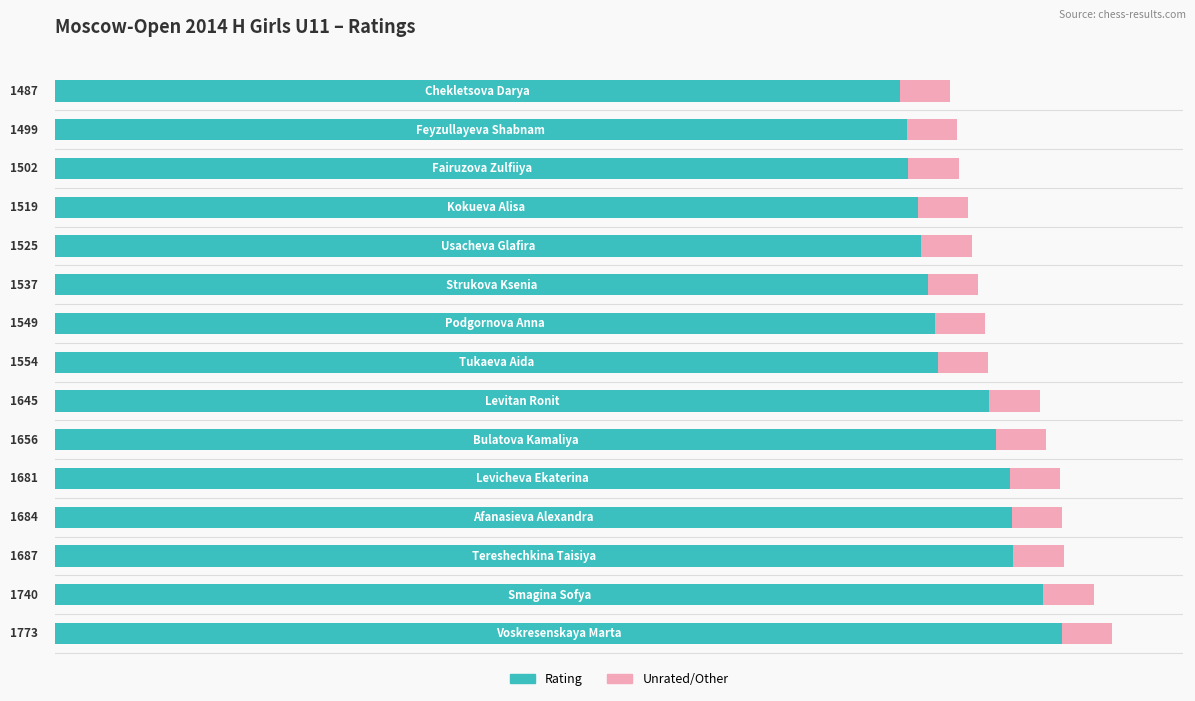

Rank the series by their maximum value, from highest to lowest.

Rating, Unrated/Other